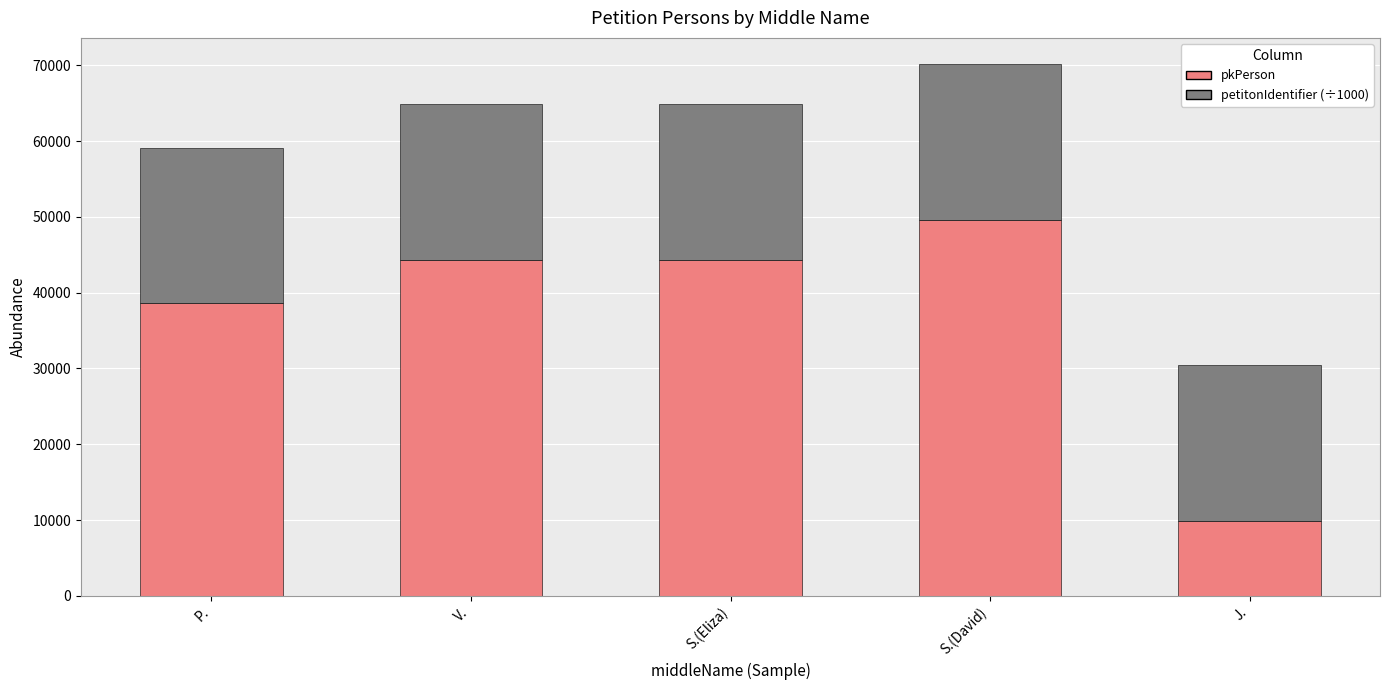

At which label does pkPerson reach its minimum?

J.